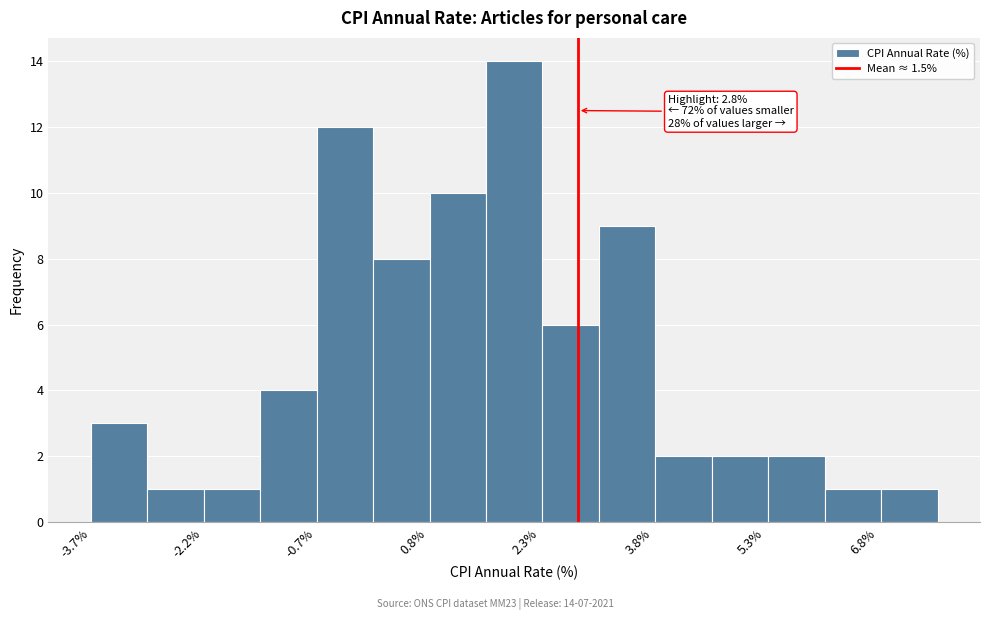

Around what value on the x-axis is the tallest bar? Give the approximate position of its centre, as read against the axis.

2.0